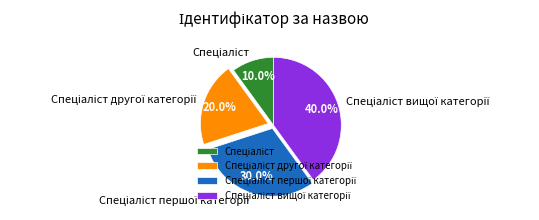

Is there a majority slice in this chart?

No